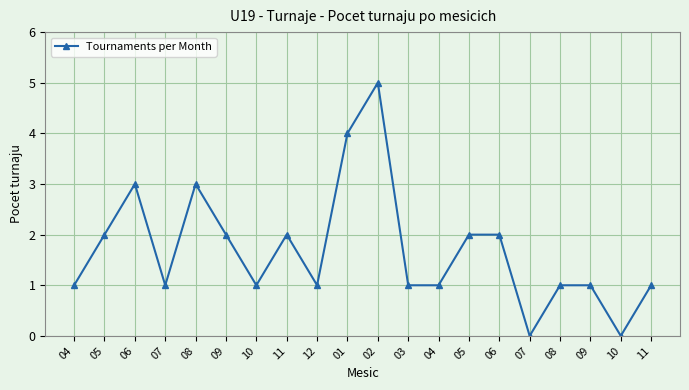

How many lines are shown in the chart?

1